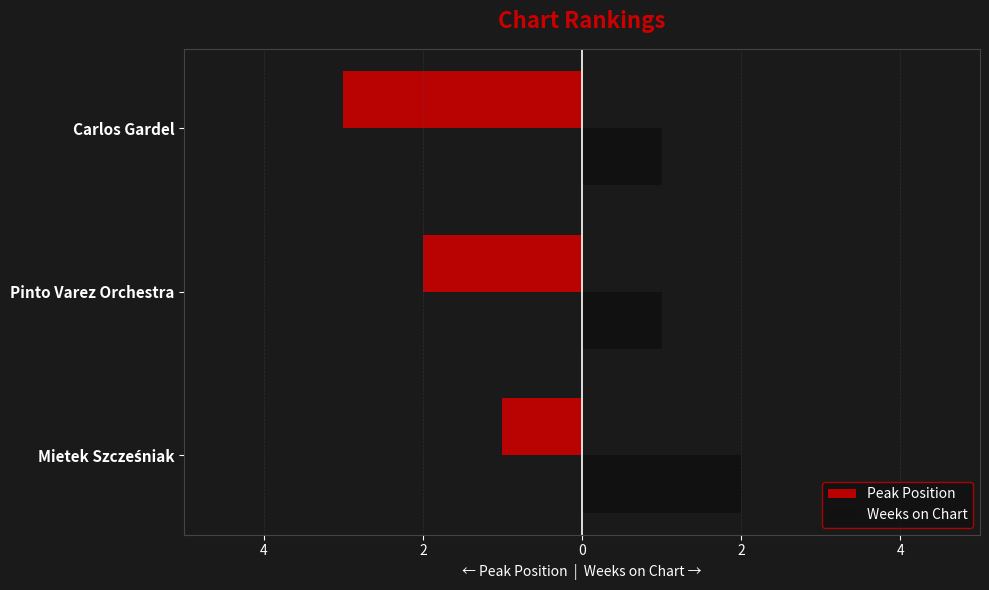

What is the sum of all Peak Position values?

-6